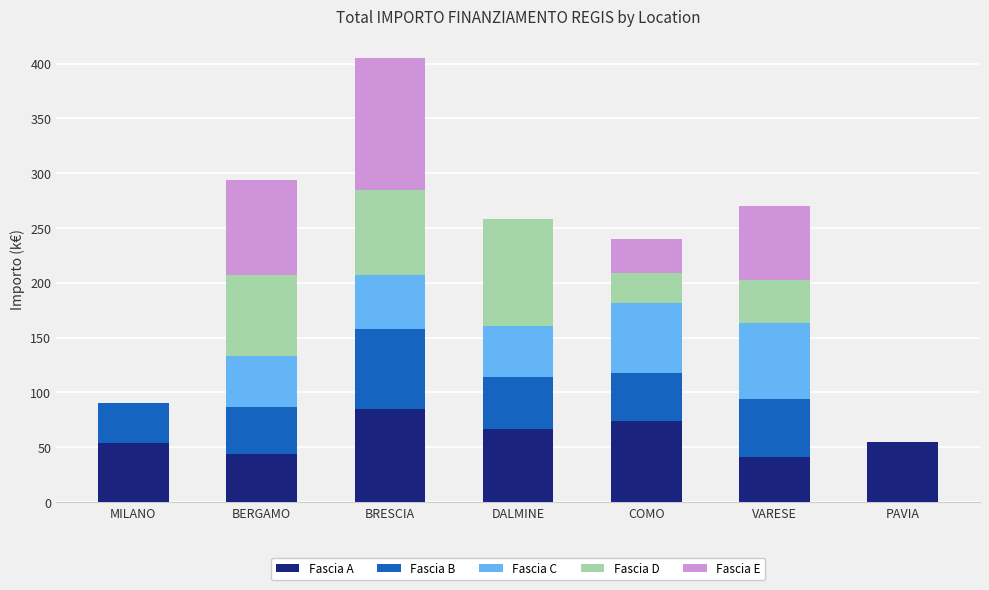

How many positive values does the Fascia B series have?

6